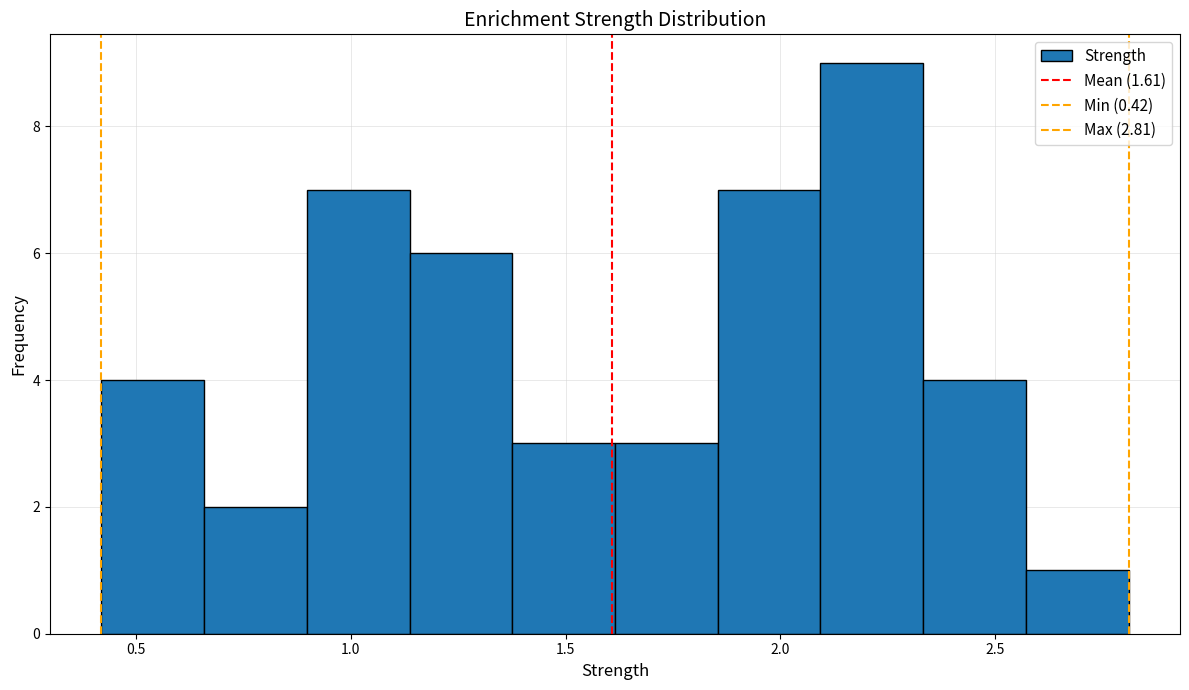

Reading left to right, list every bar in this chart as the range it spans on the x-axis followed by its height. Neither the bar edges nor the heights are printed on the chart, so give them approximately, as read against the axes.

0.40 to 0.65: 4
0.65 to 0.90: 2
0.90 to 1.15: 7
1.15 to 1.40: 6
1.40 to 1.60: 3
1.60 to 1.85: 3
1.85 to 2.10: 7
2.10 to 2.35: 9
2.35 to 2.55: 4
2.55 to 2.80: 1